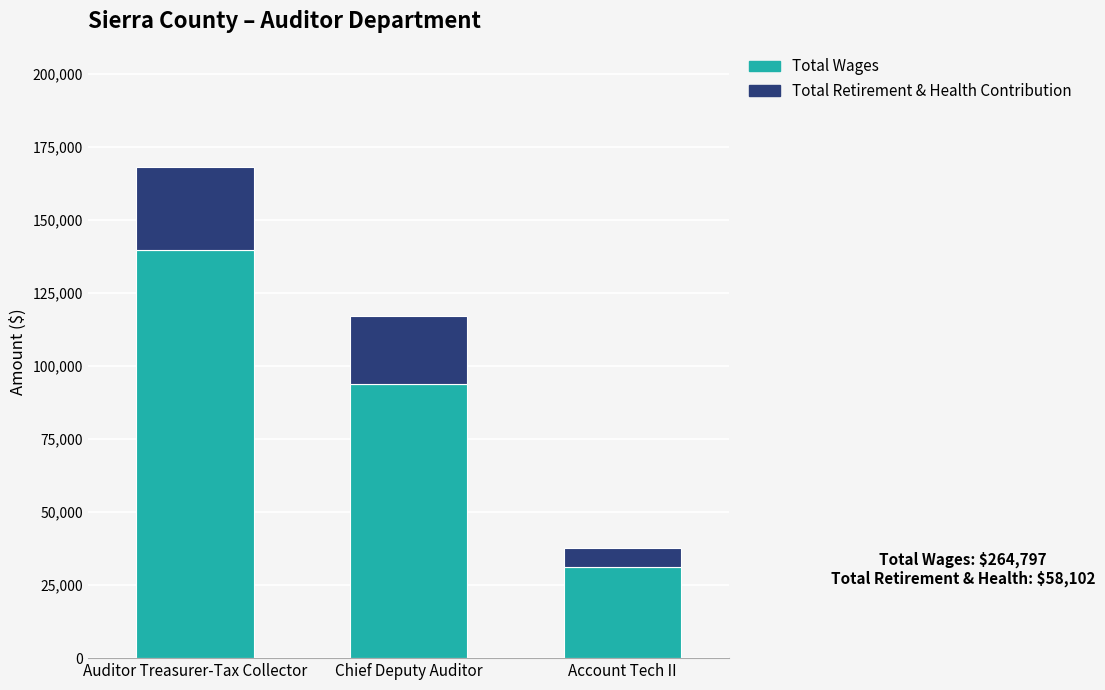

The Total Wages series shows 65525 at Auditor Treasurer-Tax Collector. True or false?

False